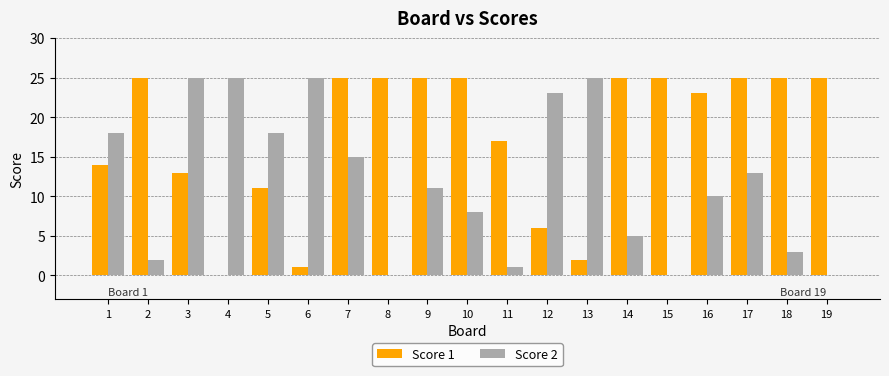

The value of Score 2 at 18 is 3. True or false?

True